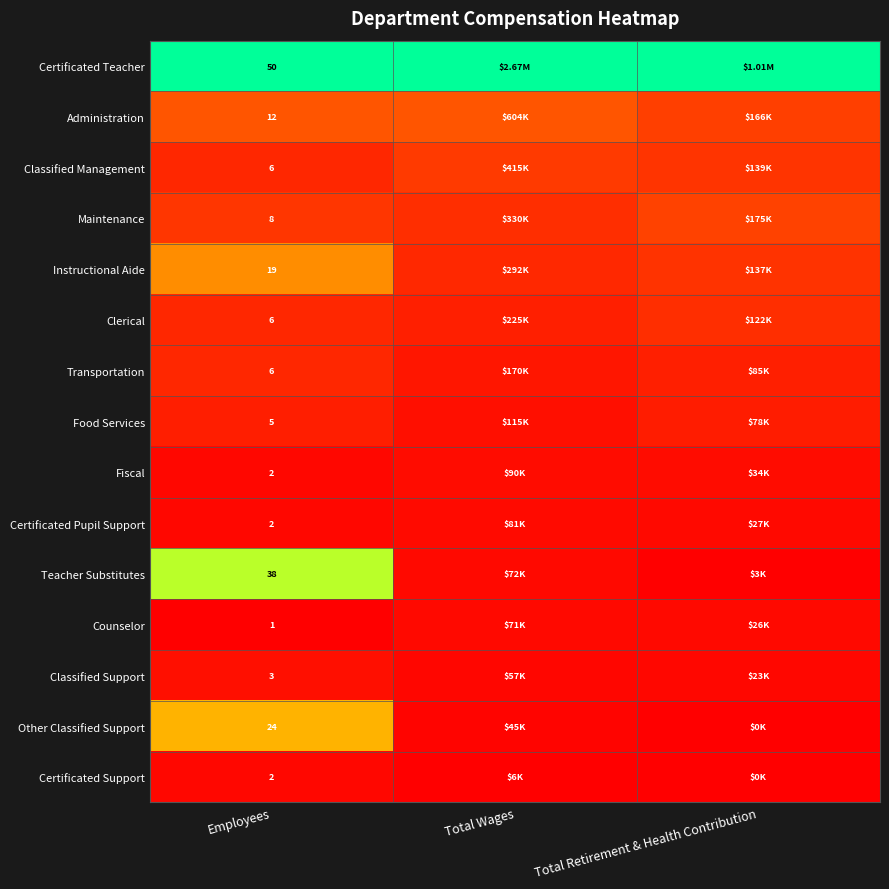

Rank the series by their maximum value, from lowest to highest.

Certificated Support, Counselor, Certificated Pupil Support, Fiscal, Classified Support, Food Services, Transportation, Clerical, Classified Management, Maintenance, Administration, Instructional Aide, Other Classified Support, Teacher Substitutes, Certificated Teacher